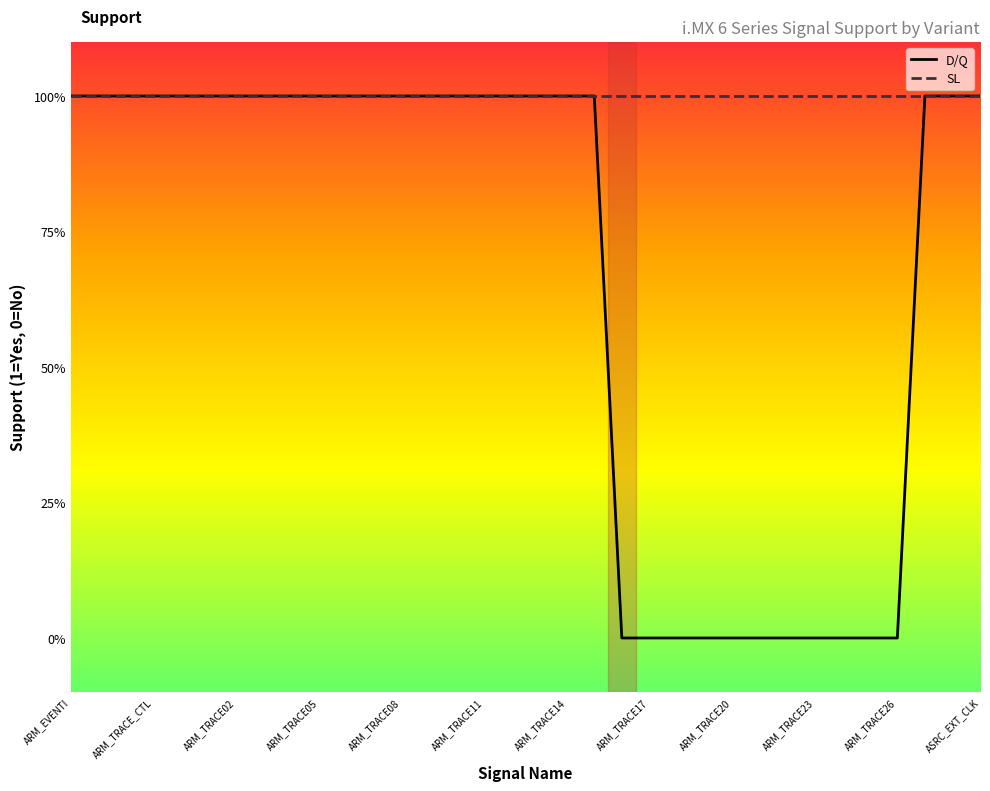

What are all the series names shown in the legend?

D/Q, SL